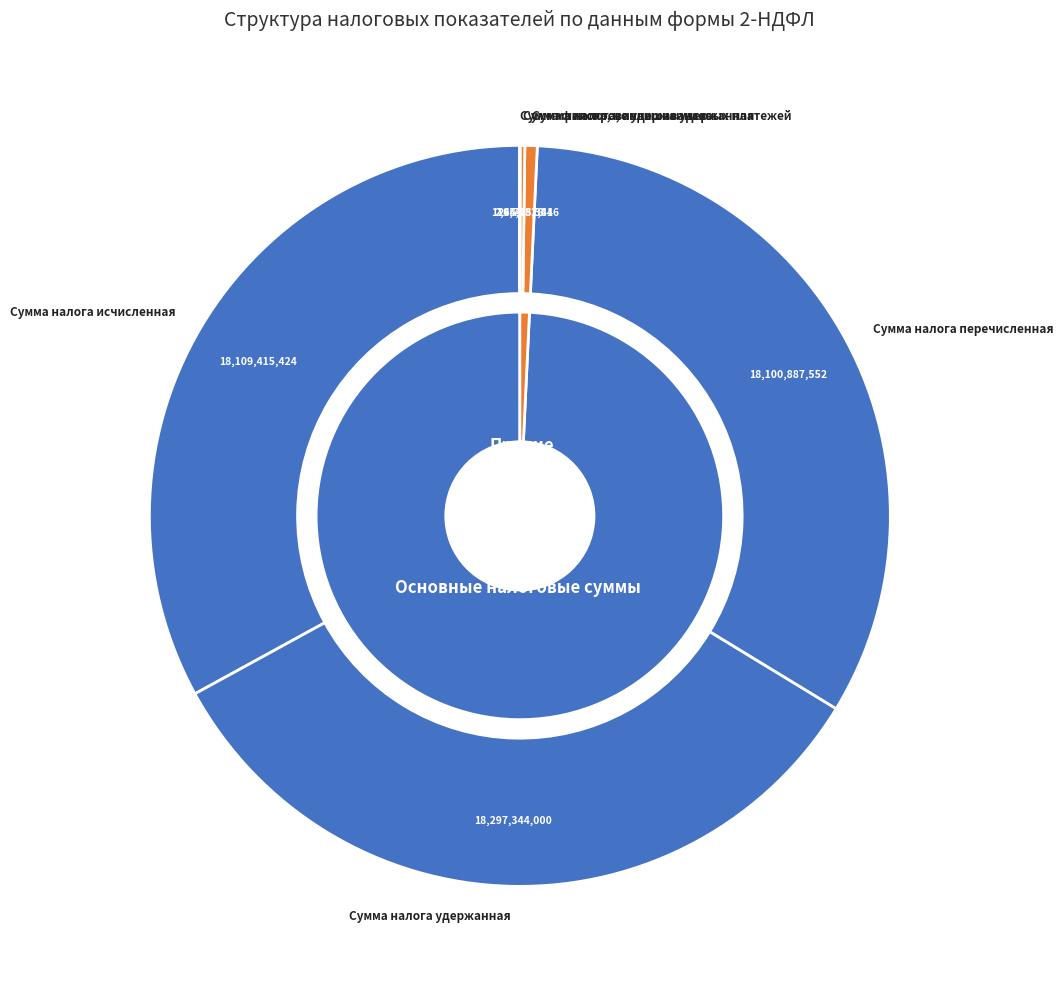

To the nearest percent, what portion does Сумма налога удержанная represent?

33%